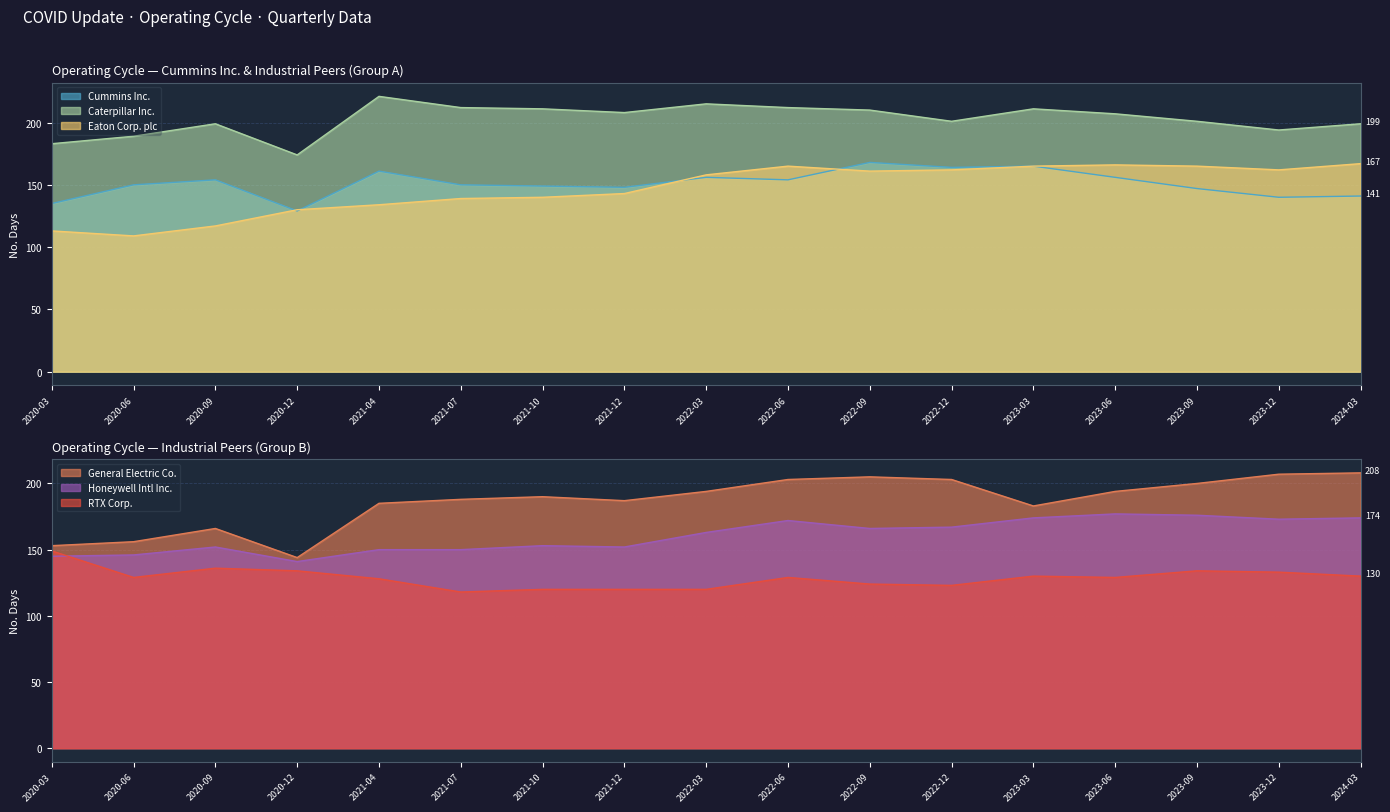

Which category has the highest value in the Caterpillar Inc. series?

2021-04